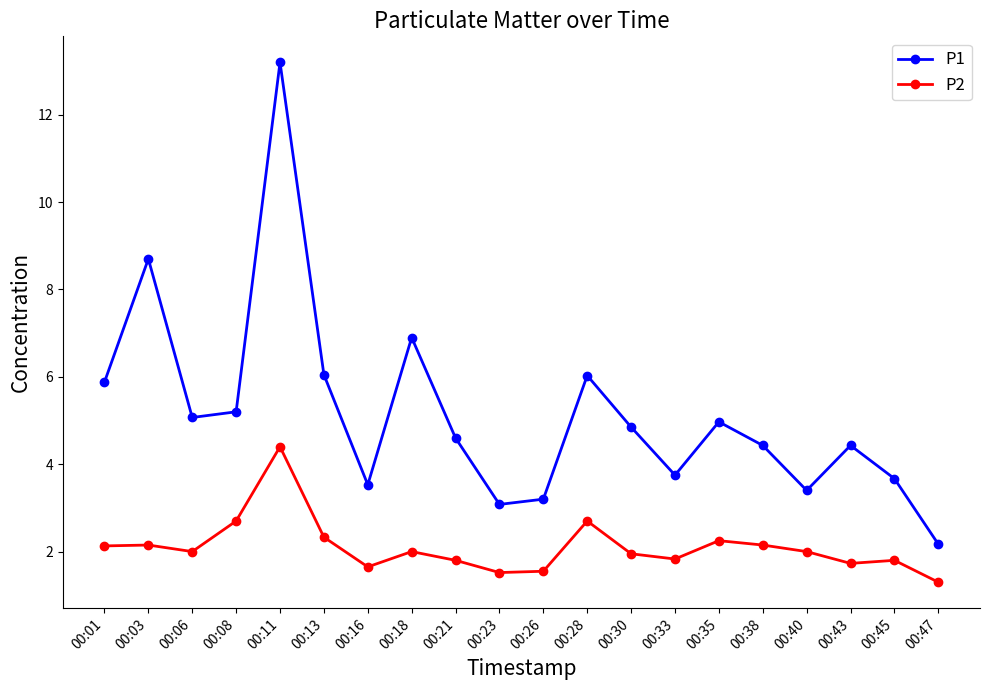

Is it true that P2 equals 1.9 at 00:30?

True